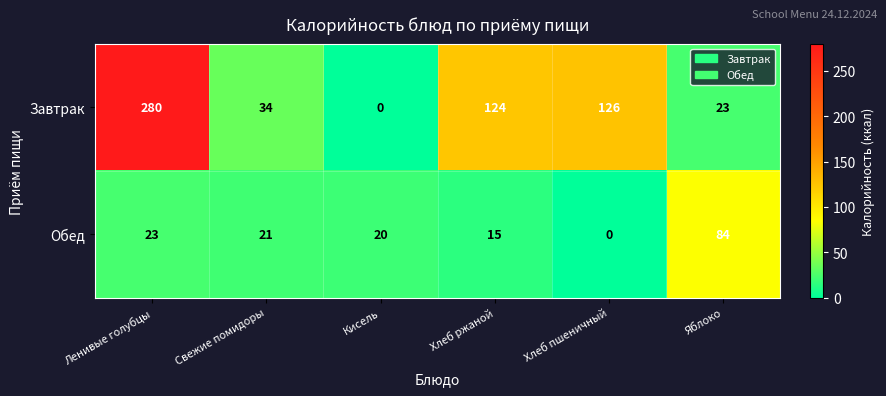

What is the total value across all series at Яблоко?

107